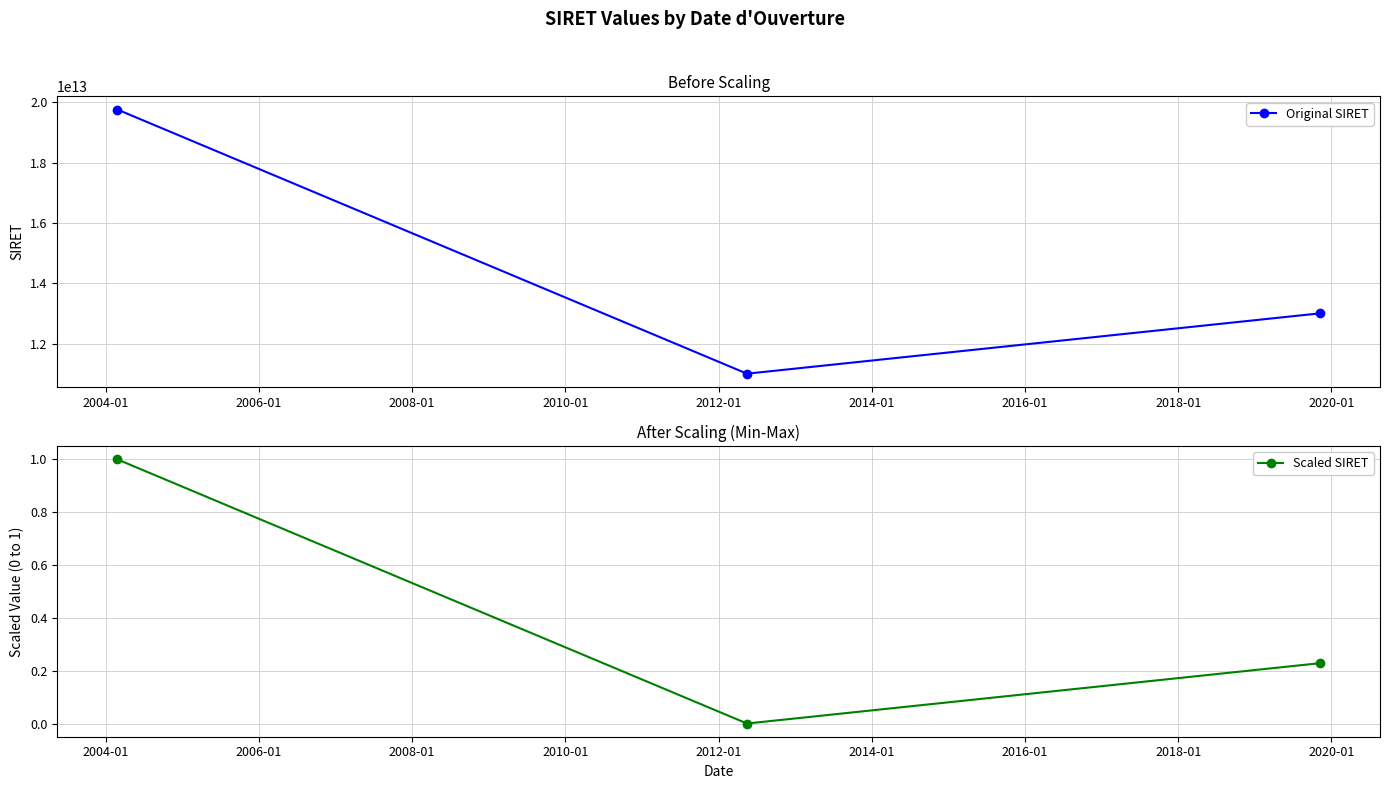

What is the difference between the maximum and minimum values in the Original SIRET series?

8750290899978